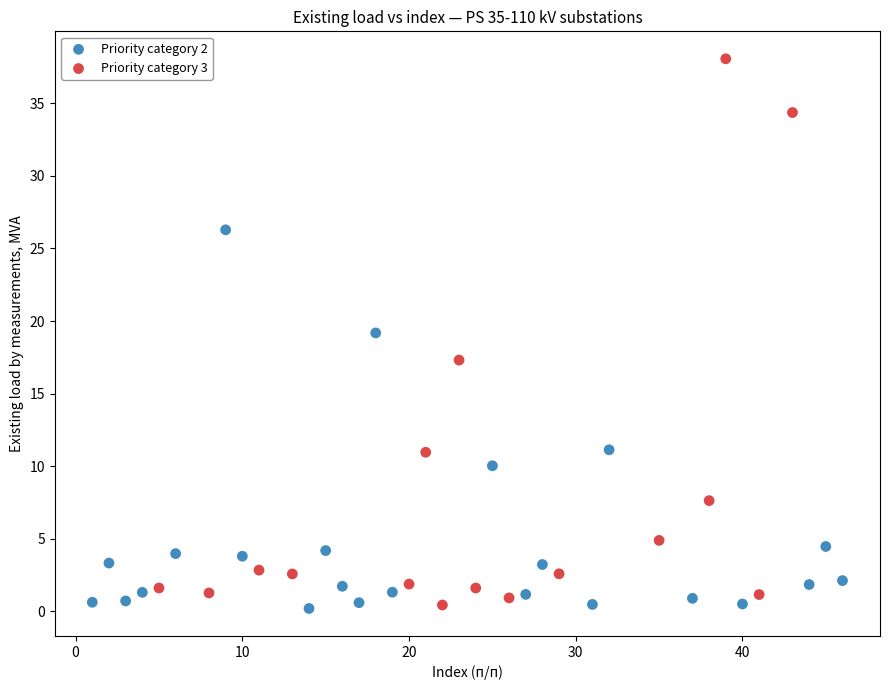

Which series has the largest Y range (max minus min)?

Priority category 3